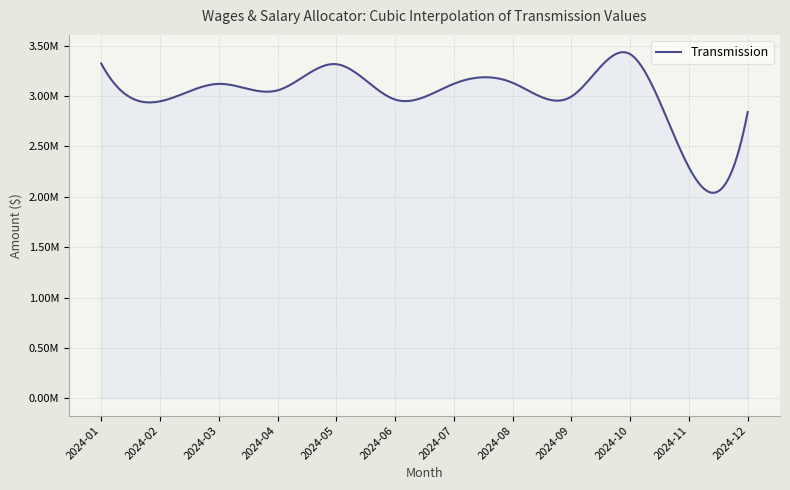

Does the chart display data point markers on the line(s)?

No